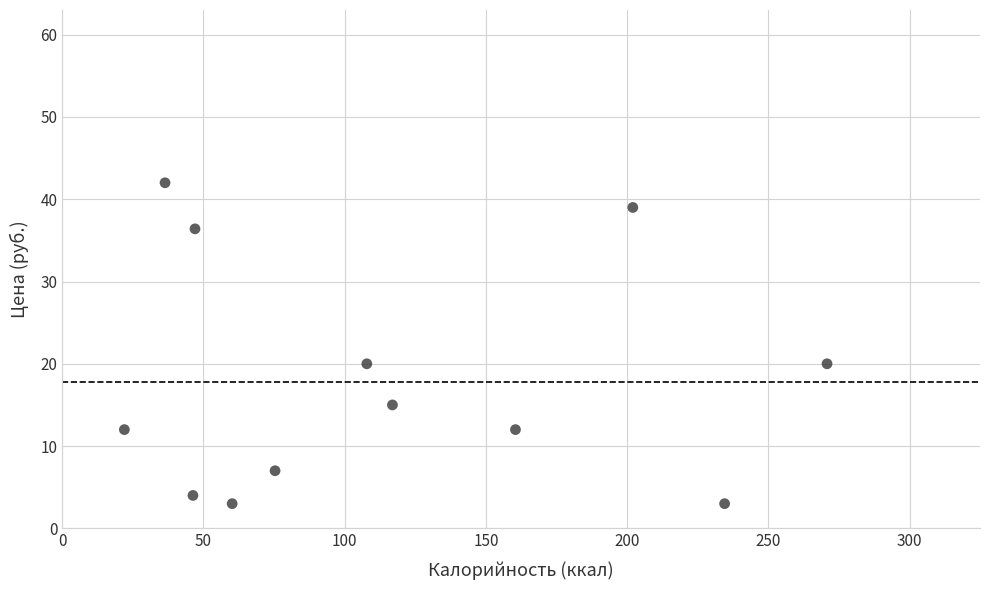

What is the range of Y values (max minus min)?

39.0